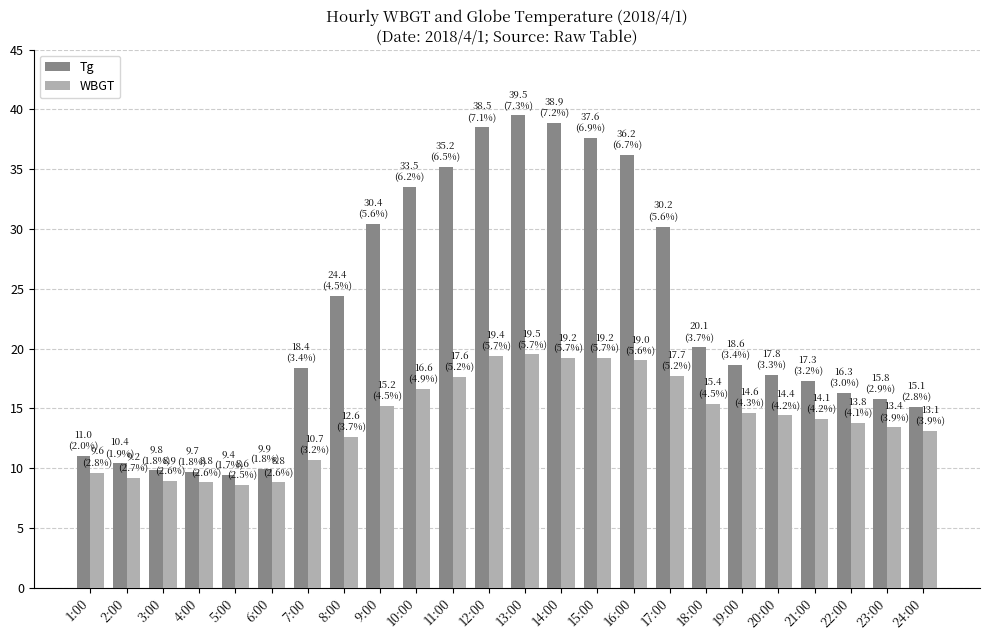

Which series changed the most between 11:00 and 22:00?

Tg